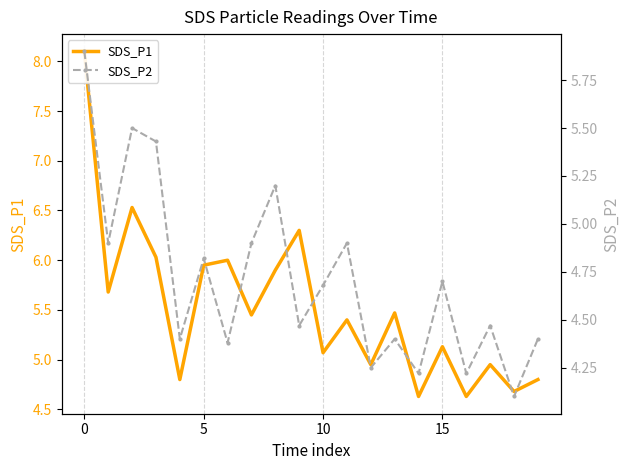

At which label is SDS_P1 closest to 6?

6